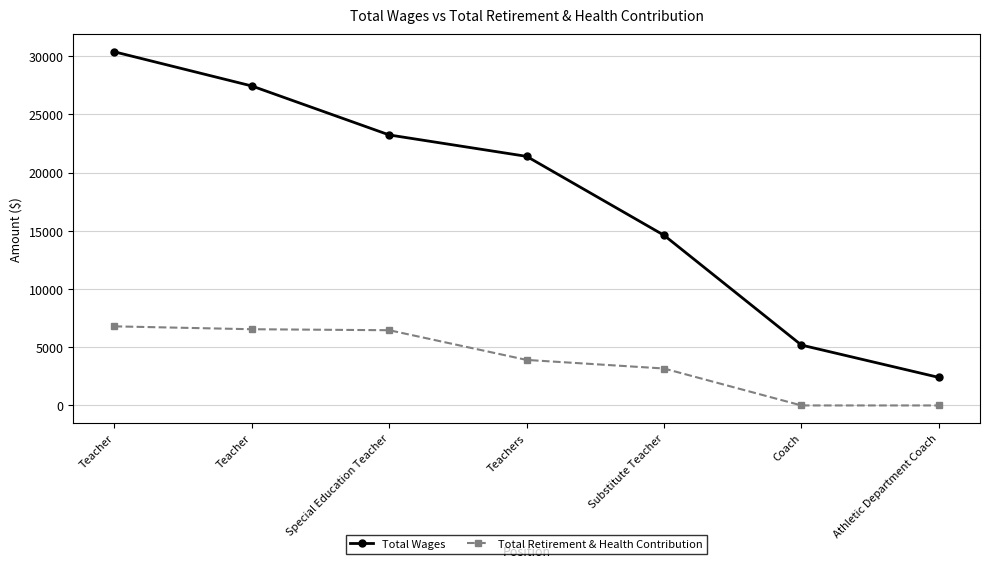

How many distinct data groups are displayed?

2